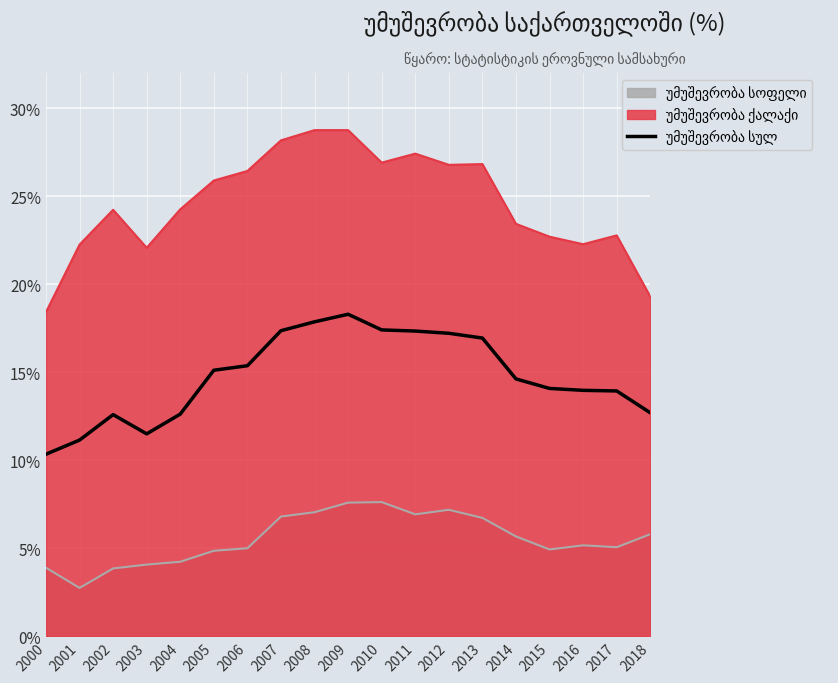

Reading left to right, what are all the values shown in this chart?

2000=0.1	2001=0.1	2002=0.1	2003=0.1	2004=0.1	2005=0.2	2006=0.2	2007=0.2	2008=0.2	2009=0.2	2010=0.2	2011=0.2	2012=0.2	2013=0.2	2014=0.1	2015=0.1	2016=0.1	2017=0.1	2018=0.1